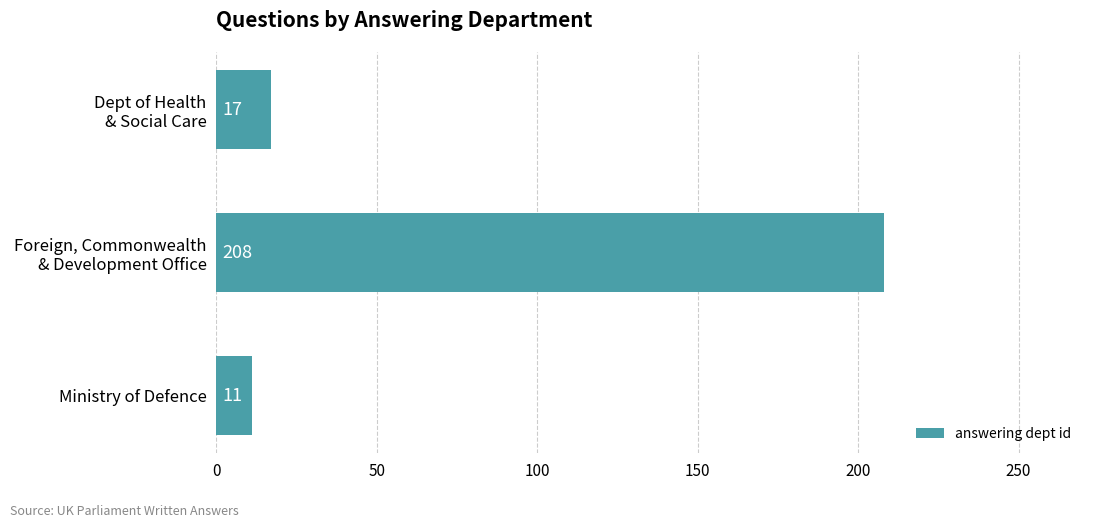

Reading top to bottom, transcribe all the data shown in this chart.

17	208	11